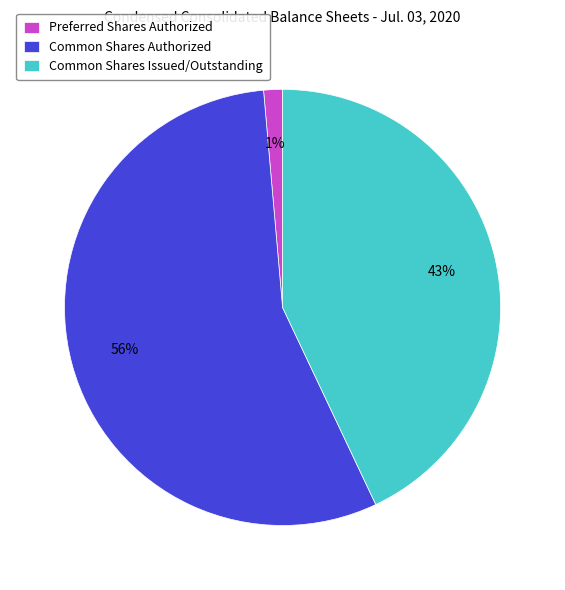

To the nearest percent, what is the difference between the Common Shares Issued/Outstanding and Preferred Shares Authorized slice percentages?

42%